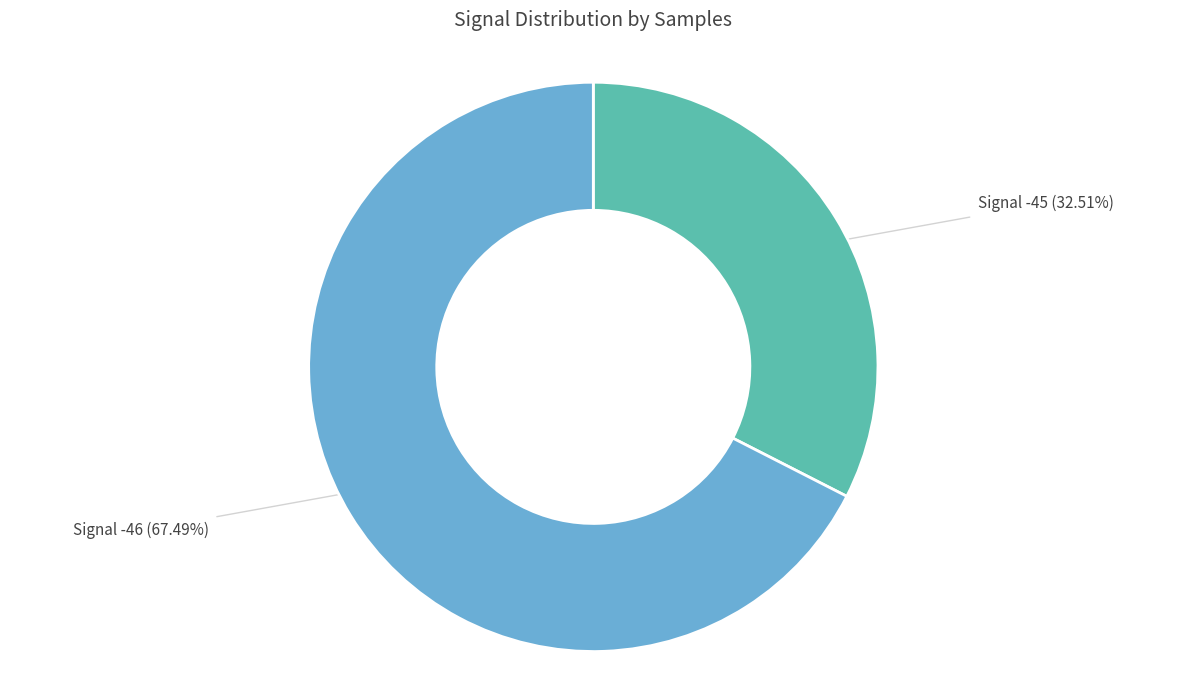

Is there any slice that represents more than half of the pie?

Yes